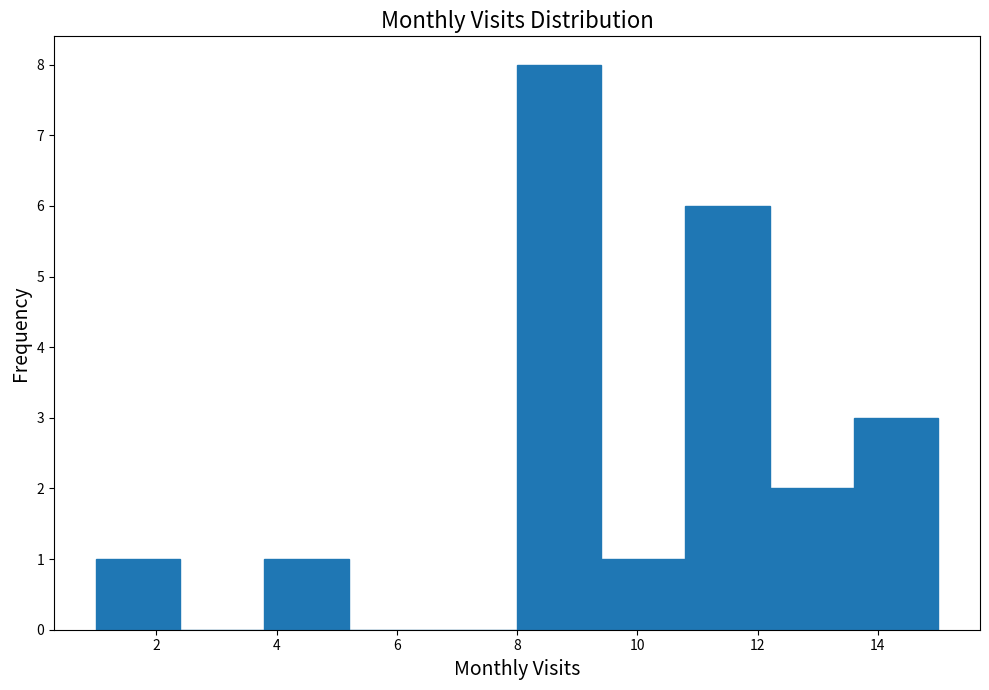

What is the height of the bar covering 9.4 to 10.8 on the x-axis? The values are not printed on the chart, so give them approximately, as read against the axis.

1